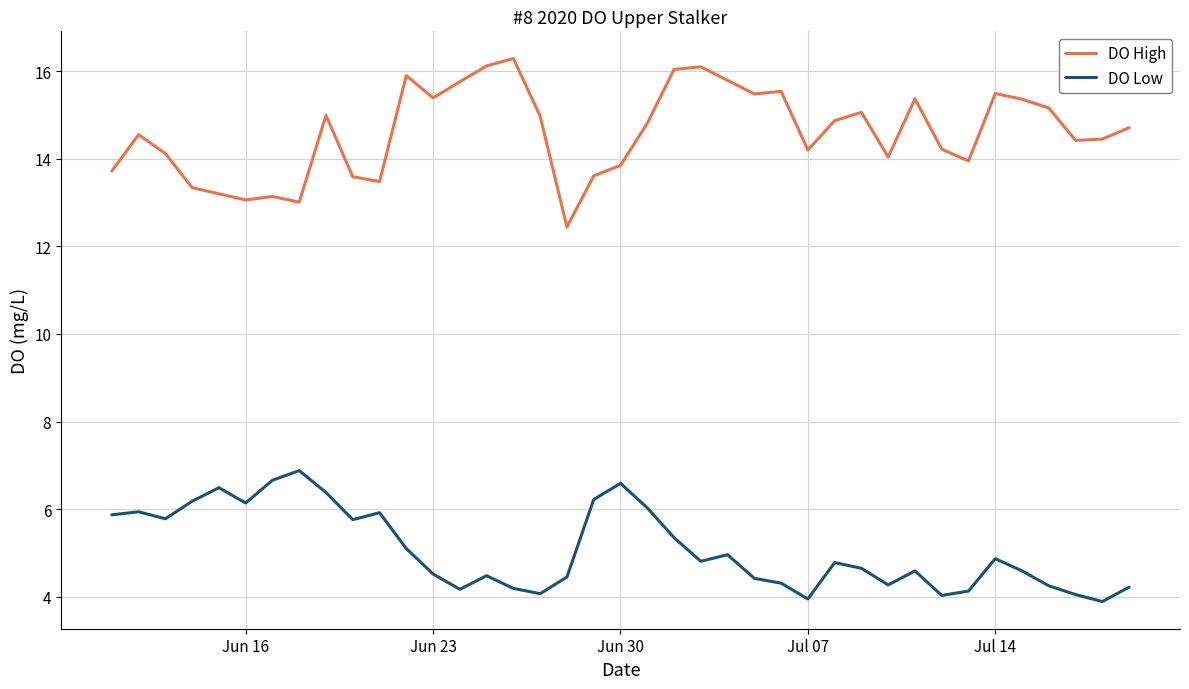

Which series has the largest total across all categories?

DO High